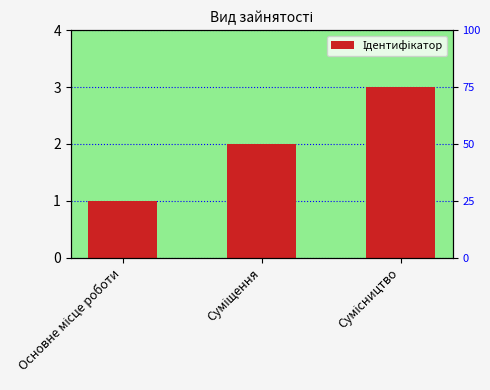

How many distinct data groups are displayed?

1